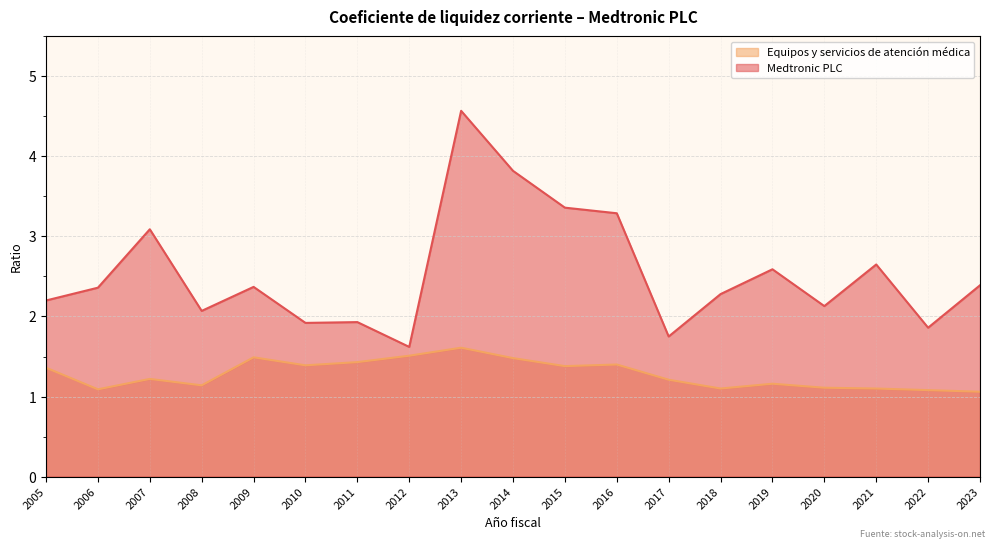

At how many categories does at least one series exceed 3?

5